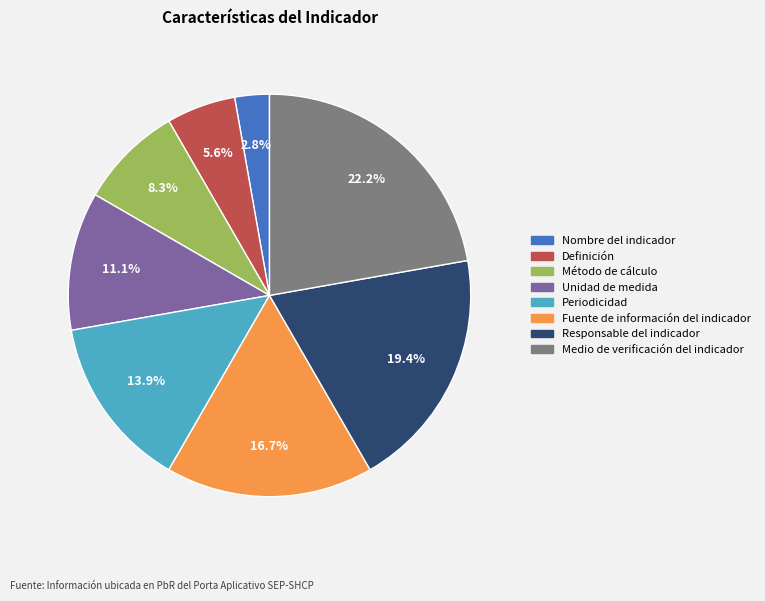

How many slices are in this pie chart?

8